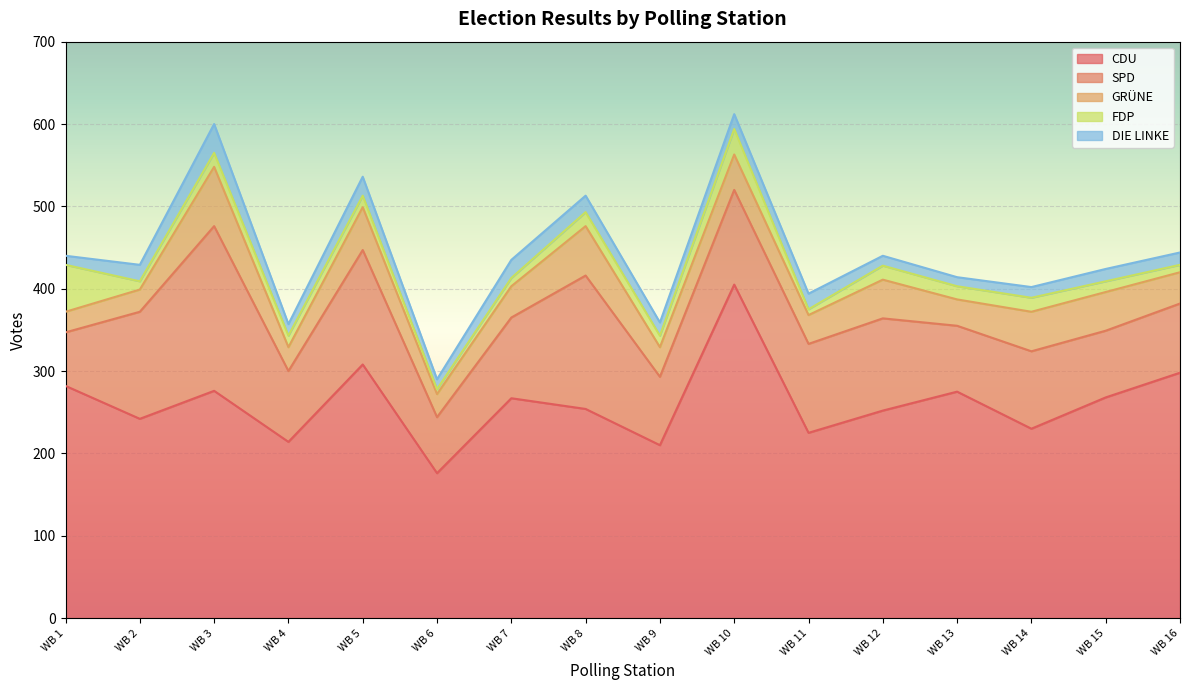

At WB 11, list the series in order from largest to smallest.

CDU, SPD, GRÜNE, DIE LINKE, FDP